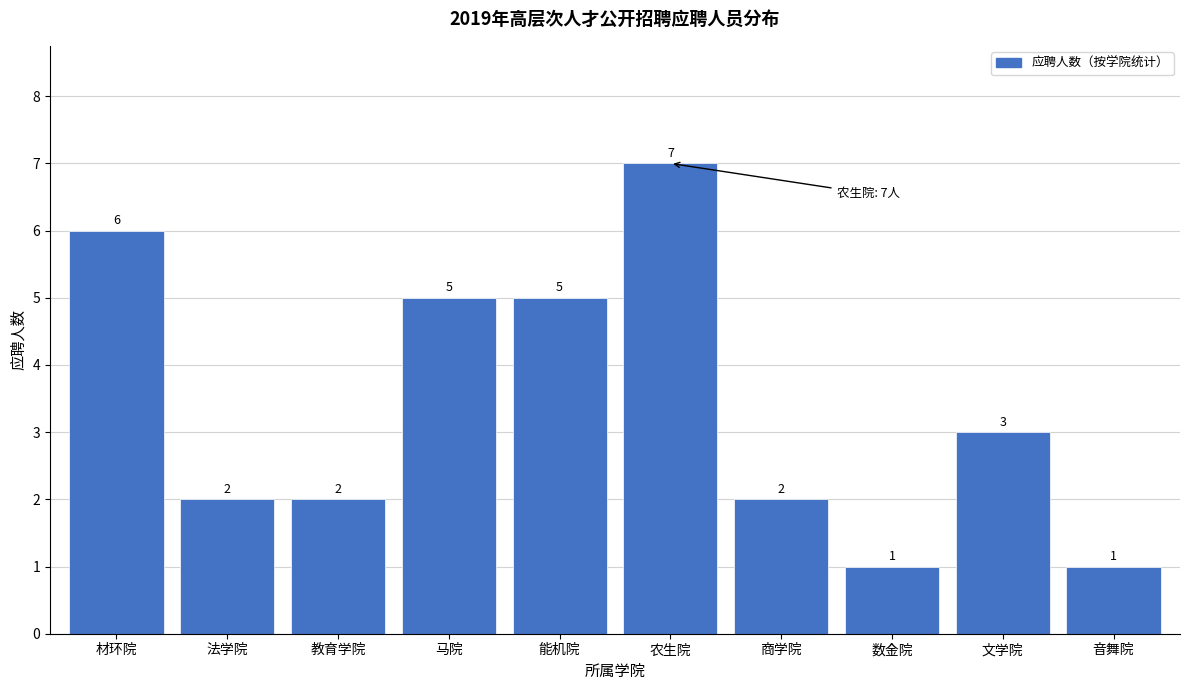

Reading left to right, extract all data points from this chart.

材环院=6	法学院=2	教育学院=2	马院=5	能机院=5	农生院=7	商学院=2	数金院=1	文学院=3	音舞院=1